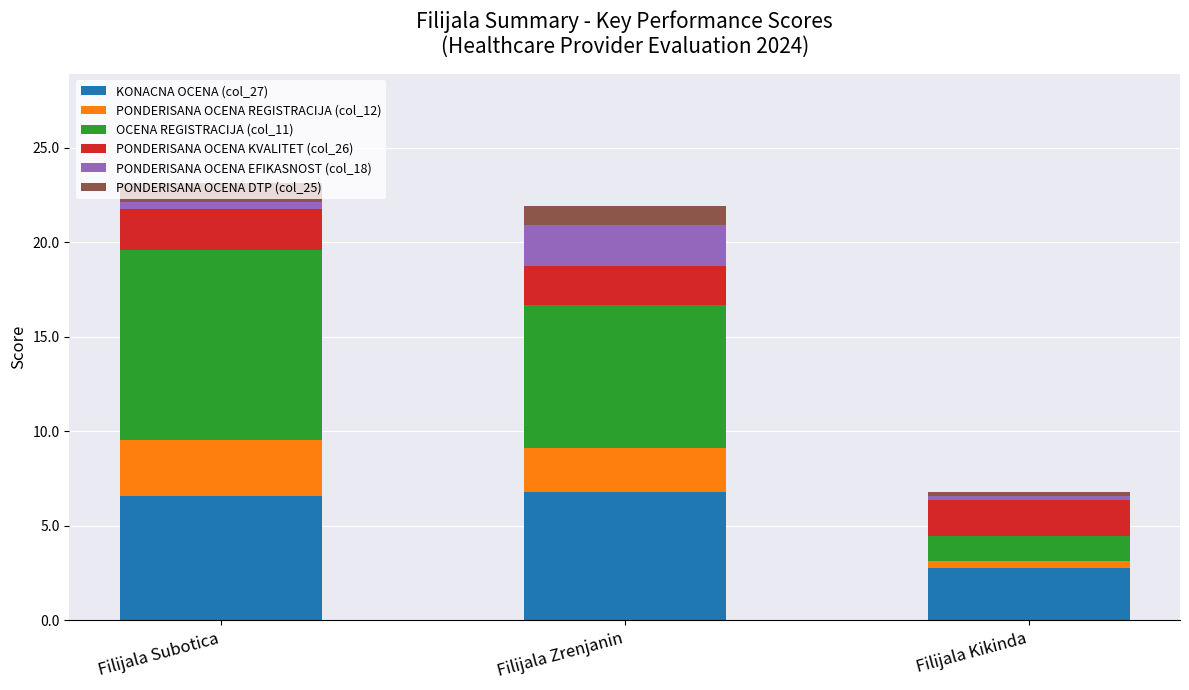

What is the difference between the maximum and minimum values in the KONACNA OCENA (col_27) series?

4.1